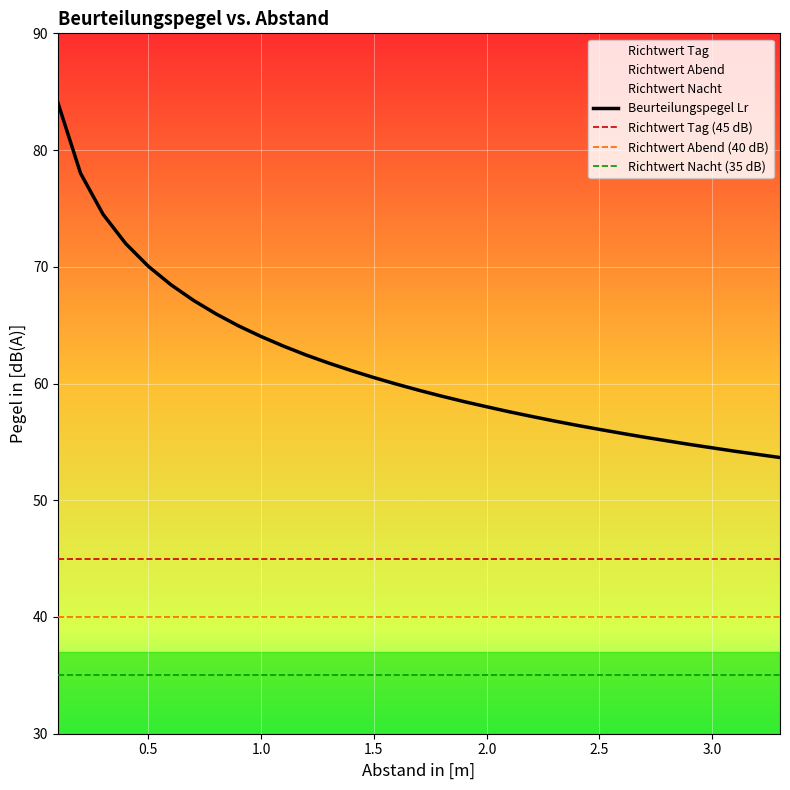

What is the minimum value for Beurteilungspegel Lr?

53.7